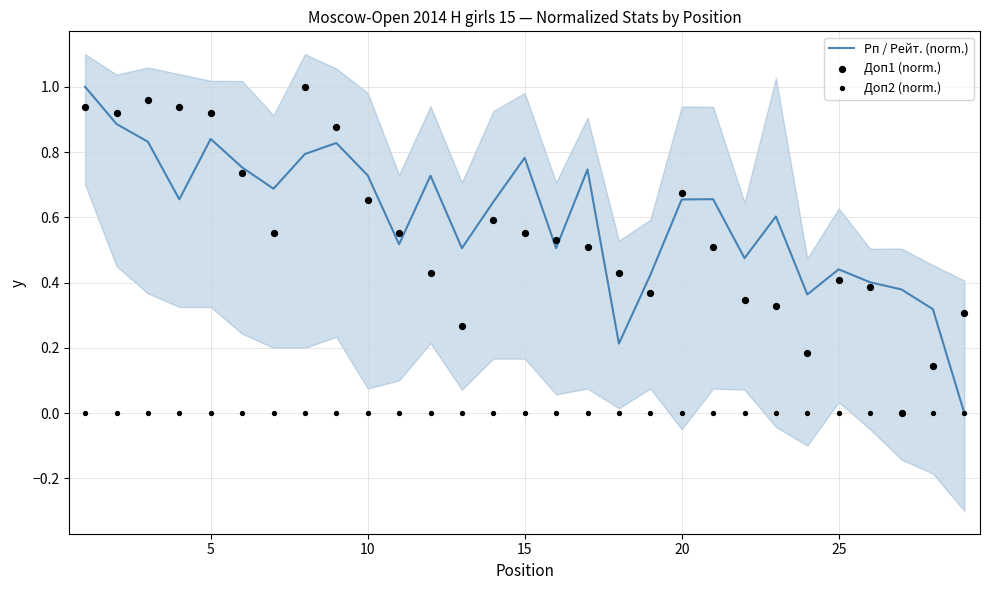

At how many categories does at least one series exceed 0?

29